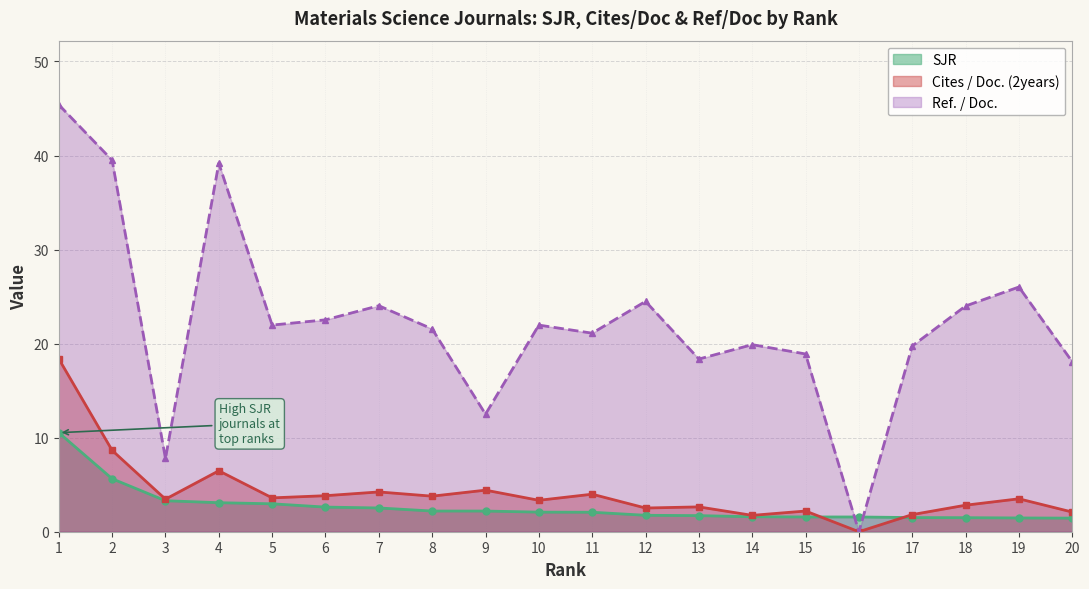

At which label is Ref. / Doc. closest to 22?

5